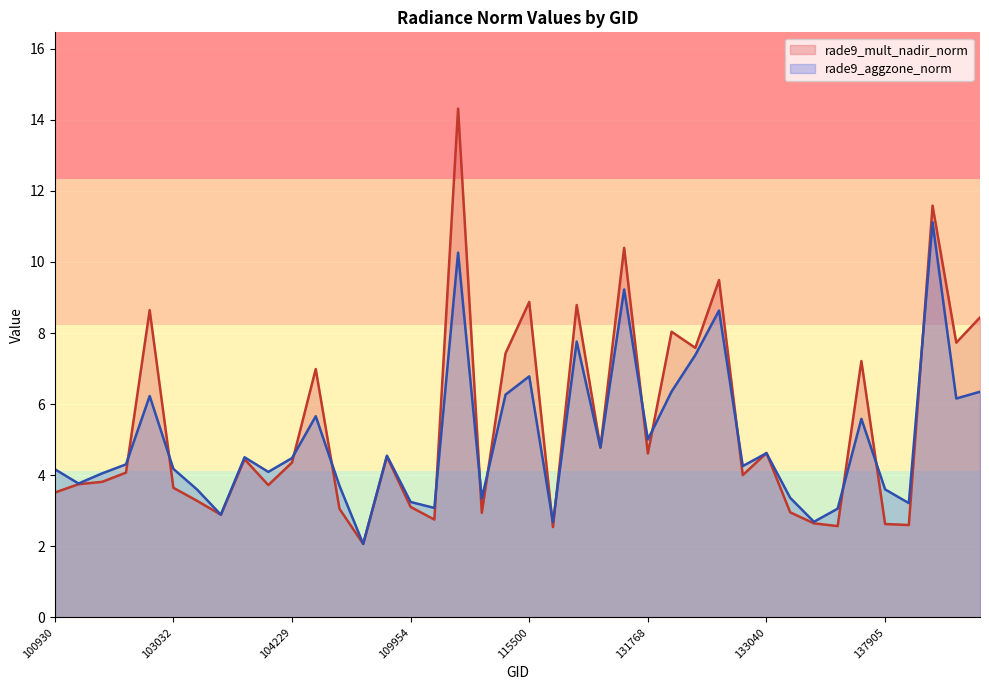

How many lines are shown in the chart?

2